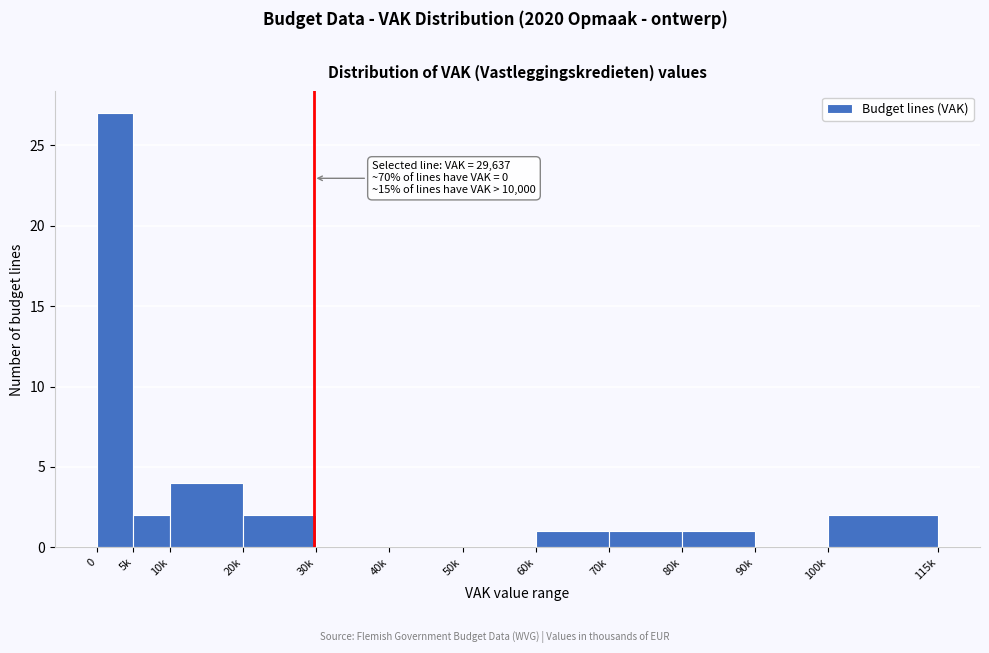

Reading right to left, extract all data points from this chart.

100k=2	90k=0	80k=1	70k=1	60k=1	50k=0	40k=0	30k=0	20k=2	10k=4	5k=2	0=27